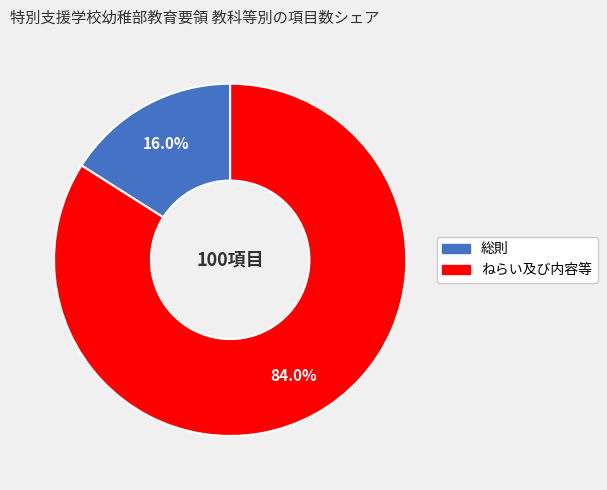

The 総則 slice represents 16% of the pie. True or false?

True